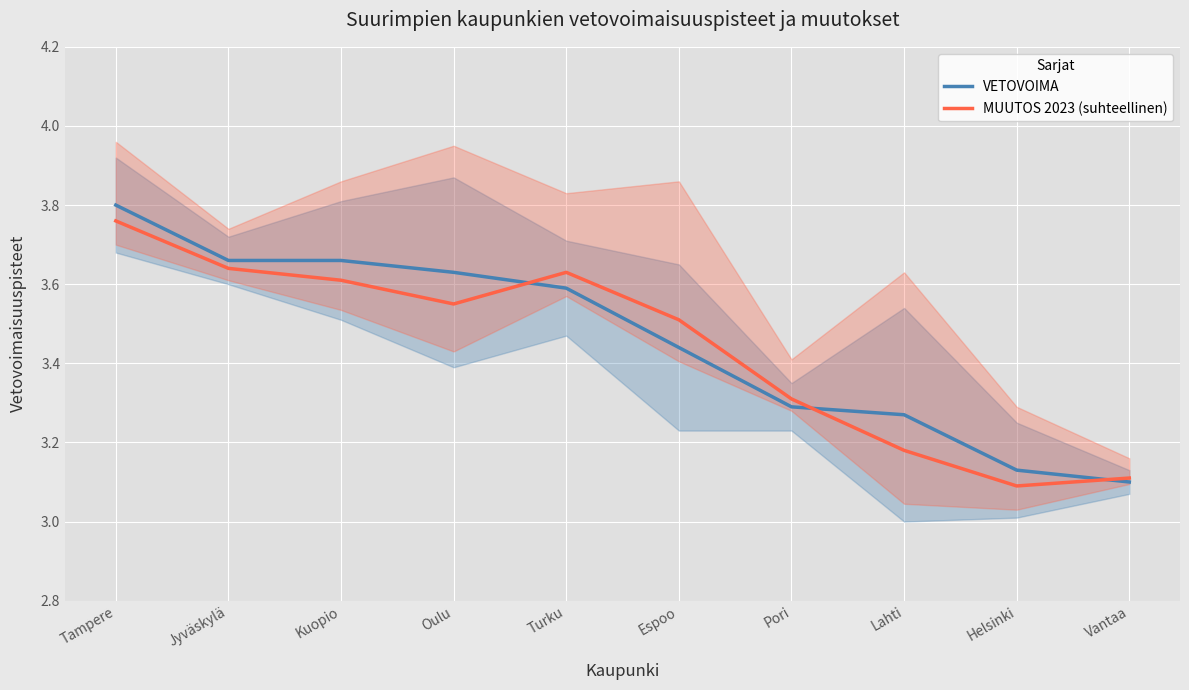

After their last crossing, which series has the higher values: MUUTOS 2023 (suhteellinen) or VETOVOIMA?

MUUTOS 2023 (suhteellinen)